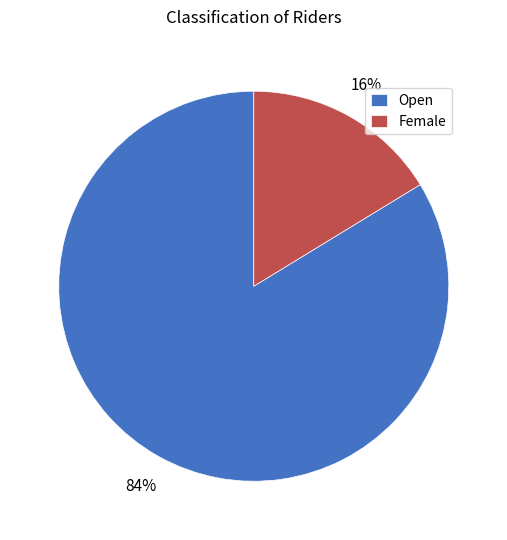

Combined, do Open and Female account for over 50%?

Yes